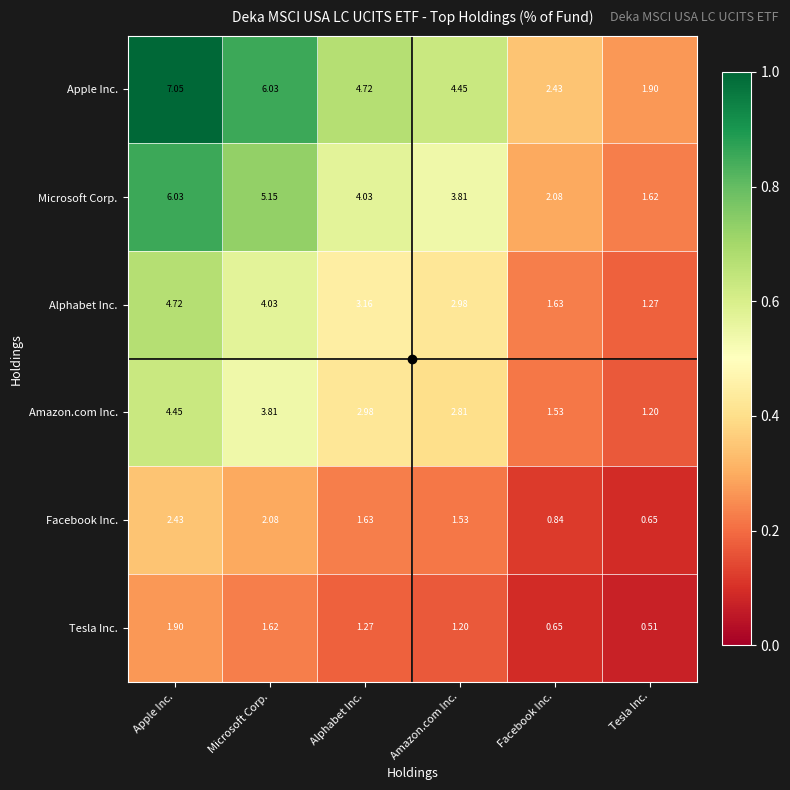

Which category has the lowest value in the Apple Inc. series?

Tesla Inc.